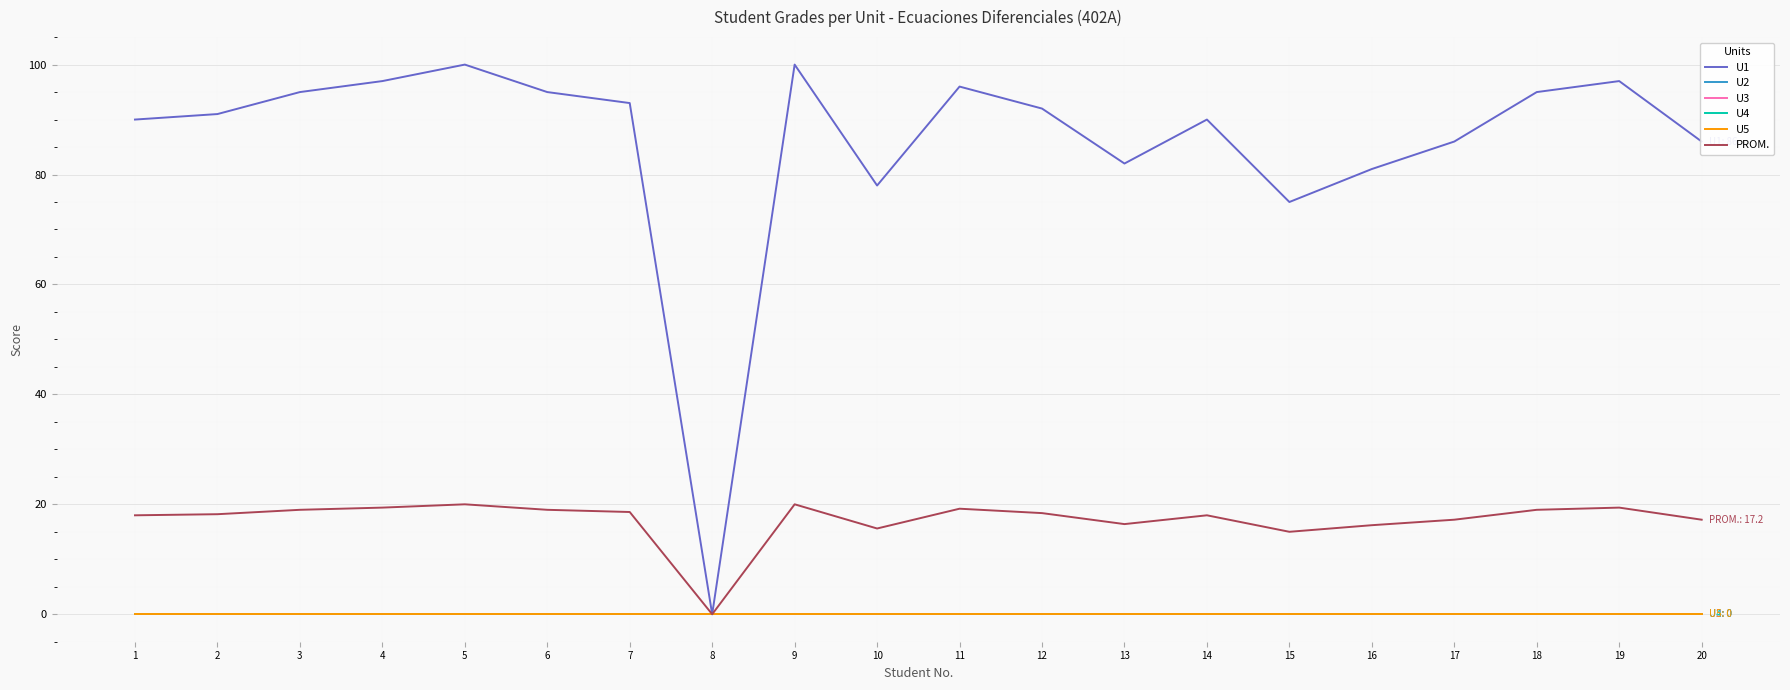

Reading right to left, extract all data points from this chart.

U1: 86.0	97.0	95.0	86.0	81.0	75.0	90.0	82.0	92.0	96.0	78.0	100.0	0.0	93.0	95.0	100.0	97.0	95.0	91.0	90.0
U2: 0.0	0.0	0.0	0.0	0.0	0.0	0.0	0.0	0.0	0.0	0.0	0.0	0.0	0.0	0.0	0.0	0.0	0.0	0.0	0.0
U3: 0.0	0.0	0.0	0.0	0.0	0.0	0.0	0.0	0.0	0.0	0.0	0.0	0.0	0.0	0.0	0.0	0.0	0.0	0.0	0.0
U4: 0.0	0.0	0.0	0.0	0.0	0.0	0.0	0.0	0.0	0.0	0.0	0.0	0.0	0.0	0.0	0.0	0.0	0.0	0.0	0.0
U5: 0.0	0.0	0.0	0.0	0.0	0.0	0.0	0.0	0.0	0.0	0.0	0.0	0.0	0.0	0.0	0.0	0.0	0.0	0.0	0.0
PROM.: 17.2	19.4	19.0	17.2	16.2	15.0	18.0	16.4	18.4	19.2	15.6	20.0	0.0	18.6	19.0	20.0	19.4	19.0	18.2	18.0